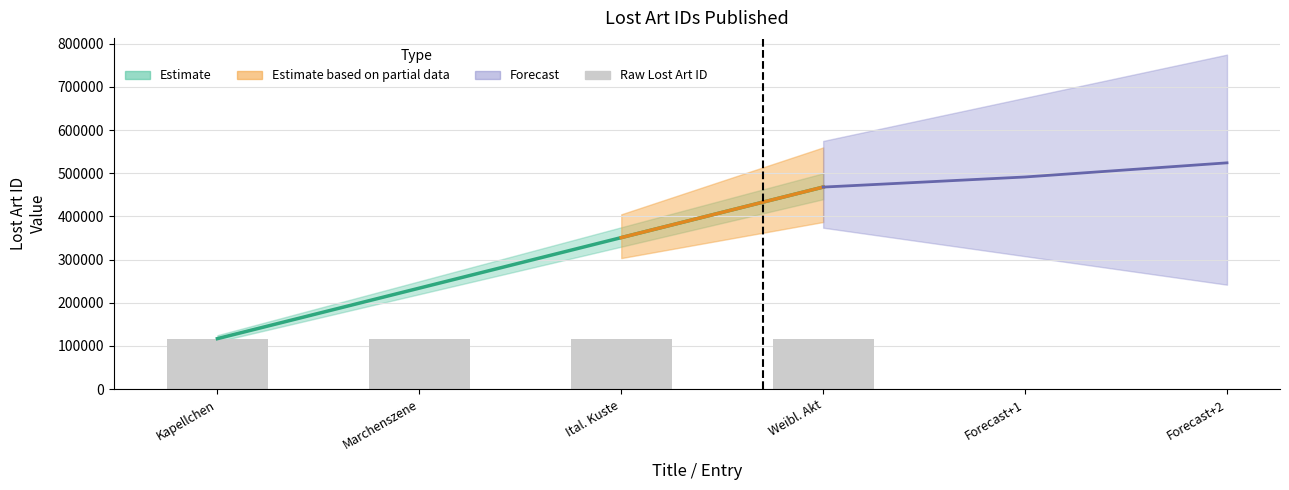

Are the bars horizontal?

No